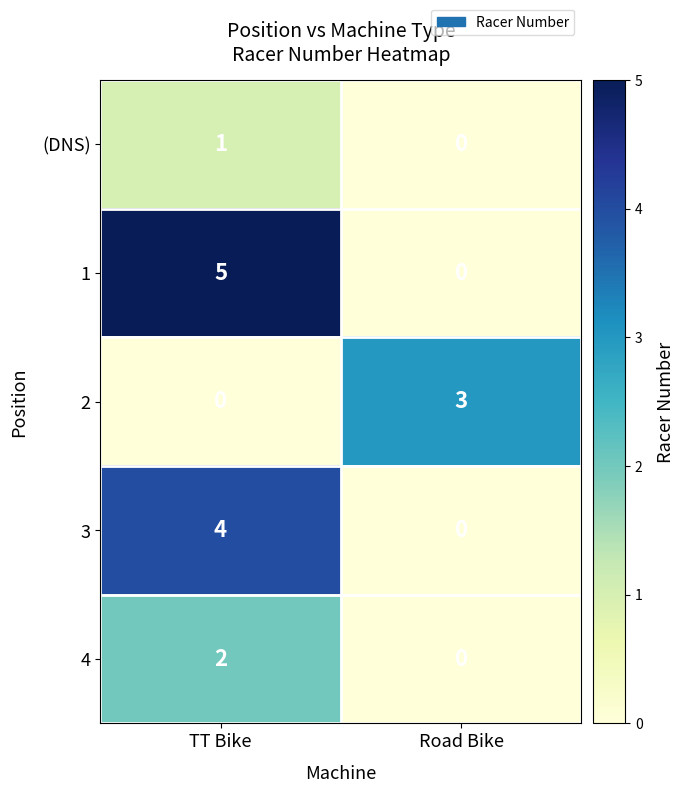

What is the approximate value of 3 at TT Bike?

4